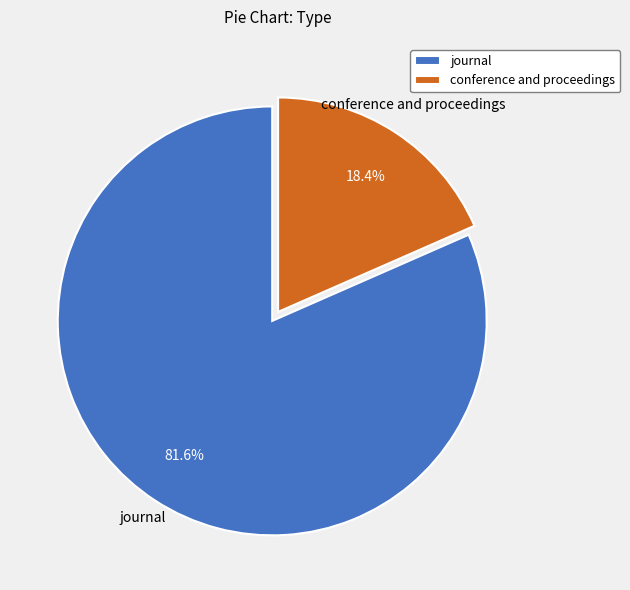

How many slices are in this pie chart?

2